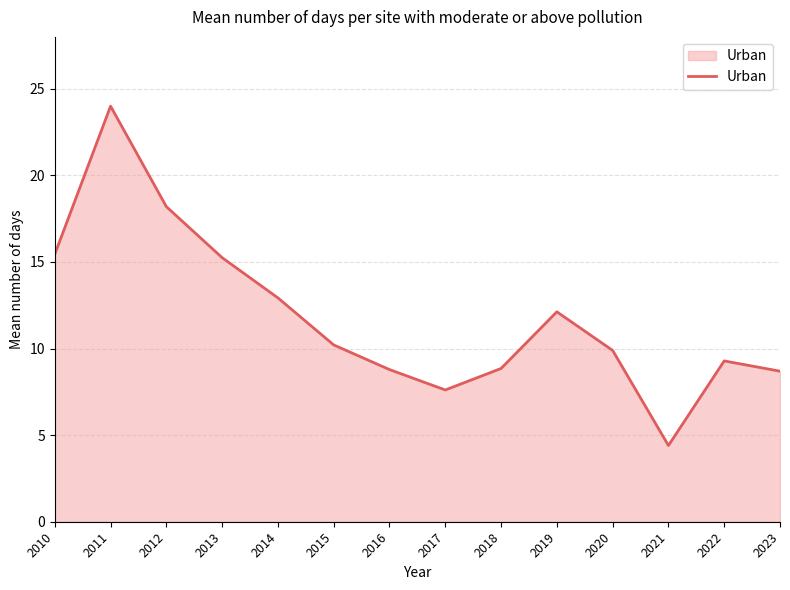

Which has a higher value, 2010 or 2015?

2010